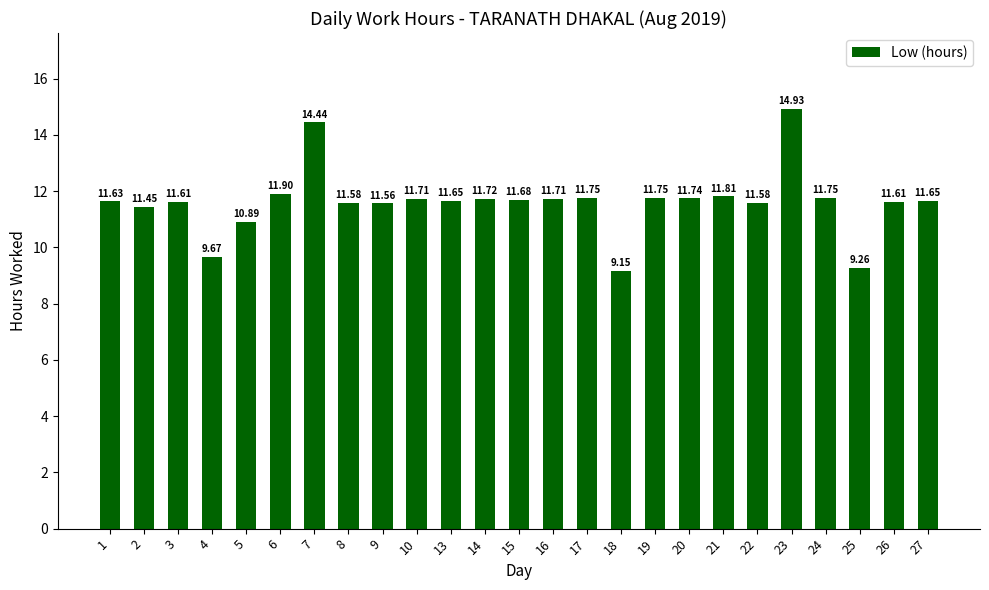

What is the difference between the maximum and minimum values?

5.8